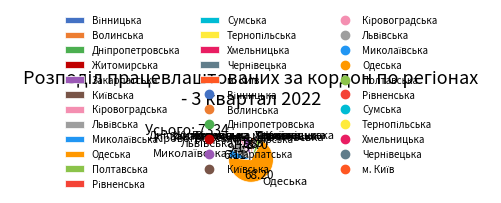

Does Одеська account for over 50% of the chart?

Yes